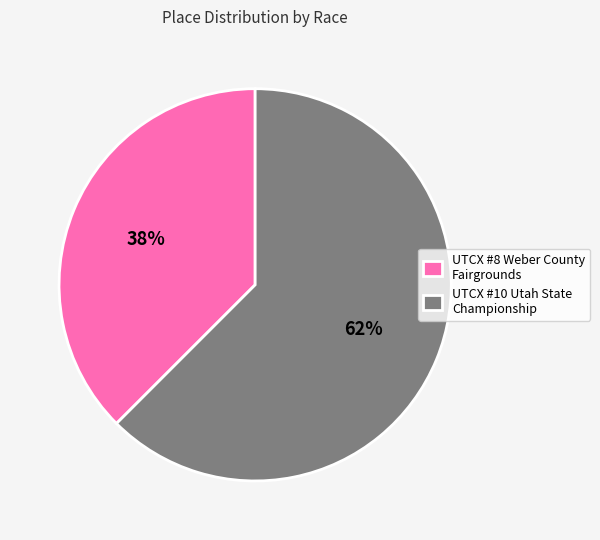

Is it true that UTCX #8 Weber County Fairgrounds is 38% of the pie?

True